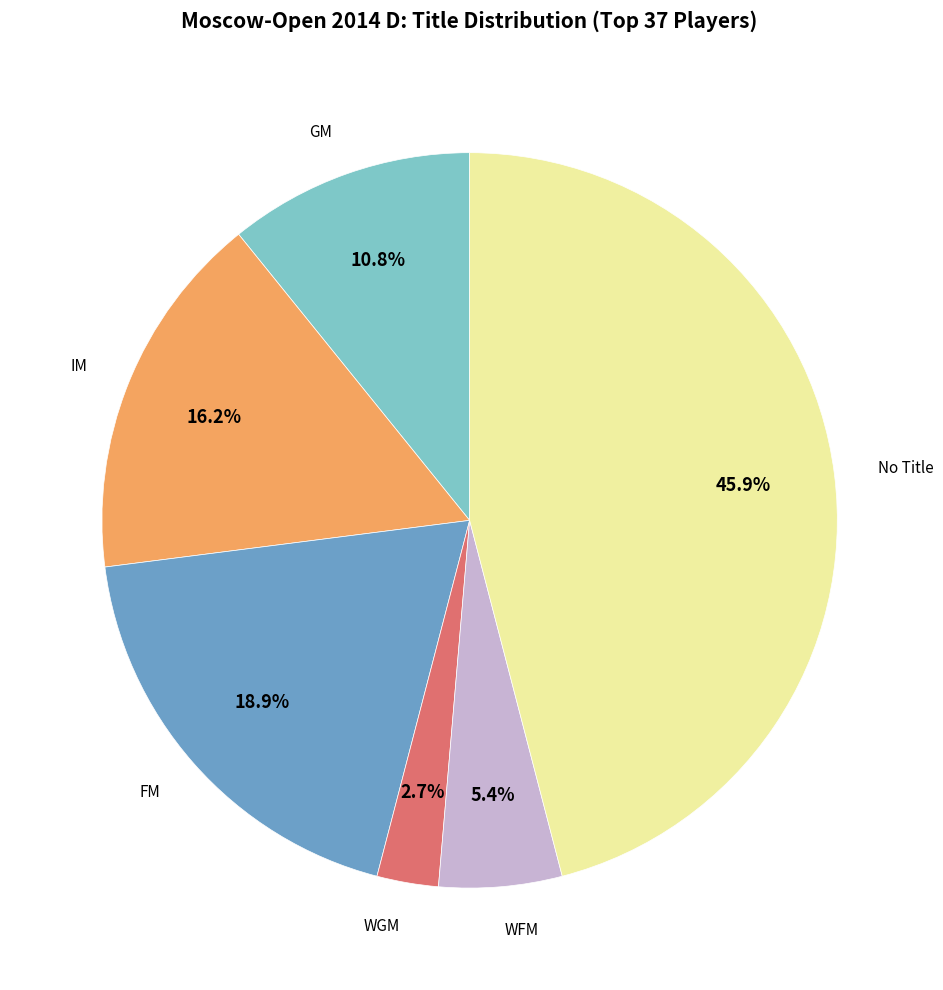

Count the number of slices in the pie.

6